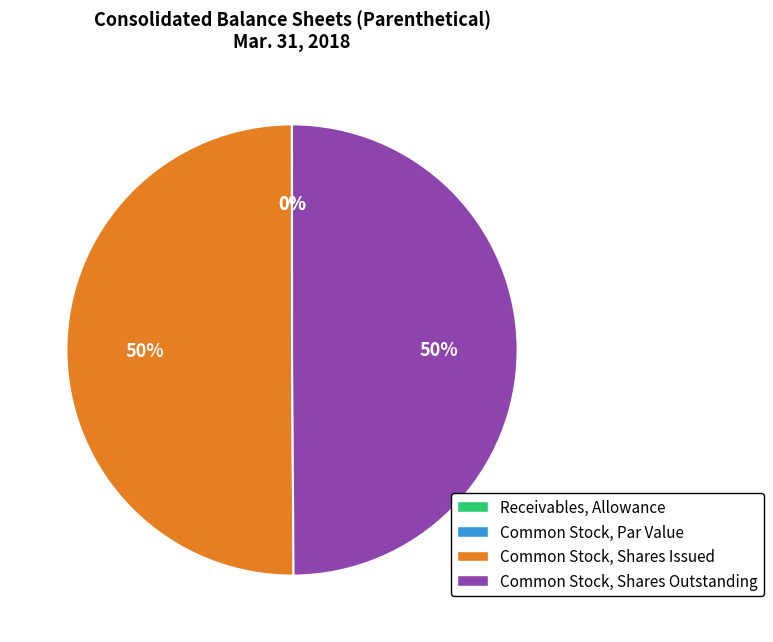

To the nearest percent, what portion does Common Stock, Shares Issued represent?

50%